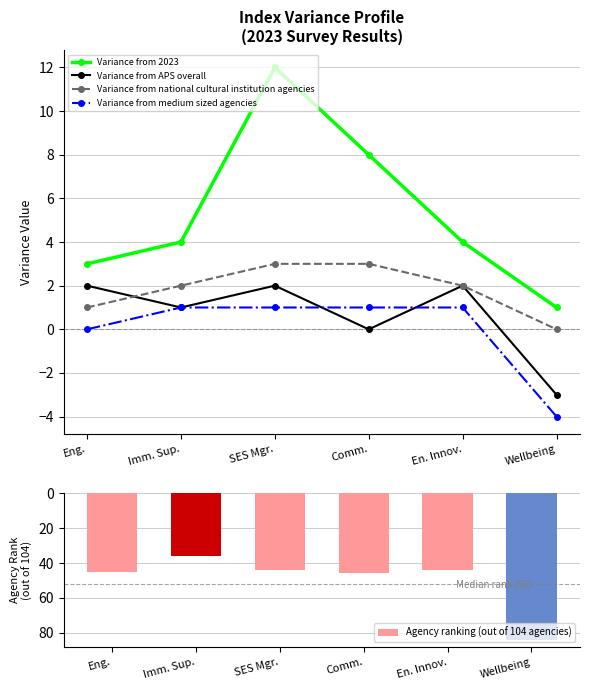

What is the spread (max minus min) of values at Imm. Sup.?

35